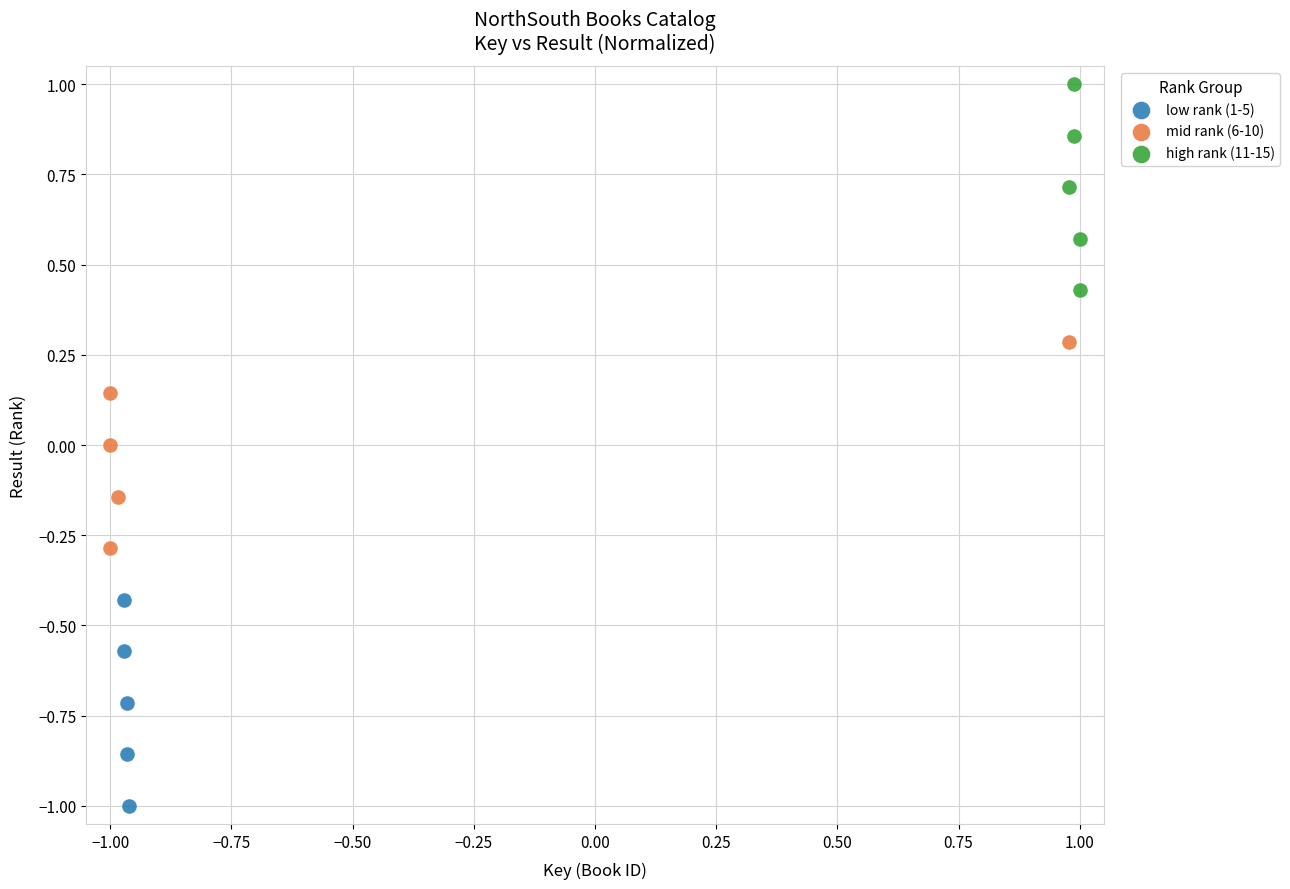

Which series reaches the minimum Y coordinate?

low rank (1-5)